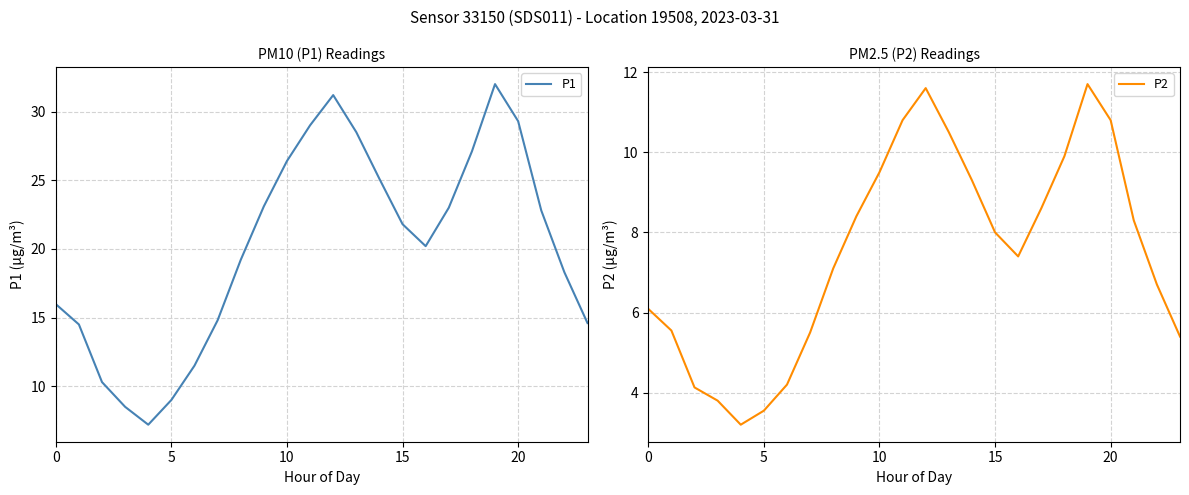

Is the value of P2 at 5 greater than the value of P1 at 19?

No